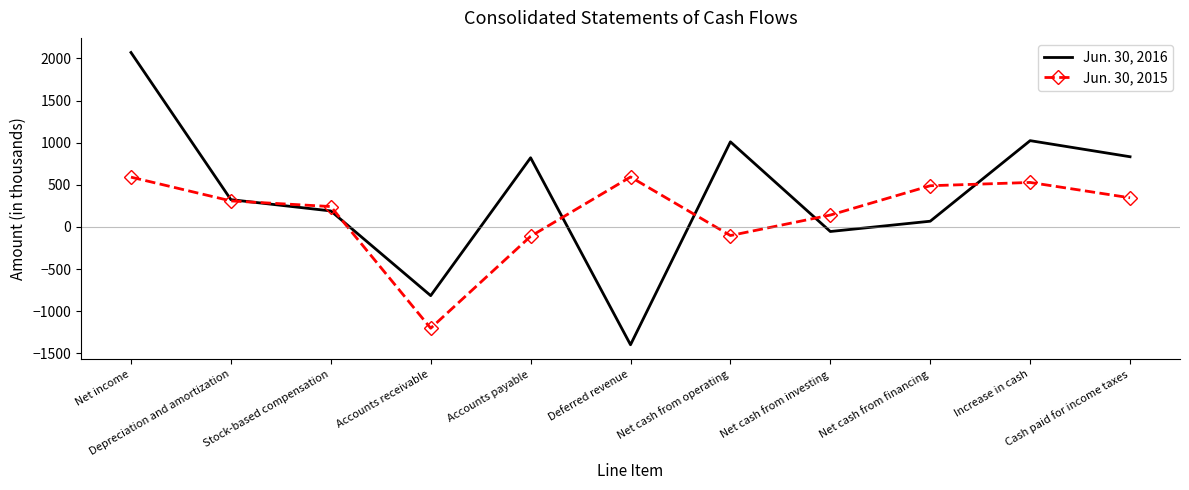

List the series in order of their peak value, highest first.

Jun. 30, 2016, Jun. 30, 2015